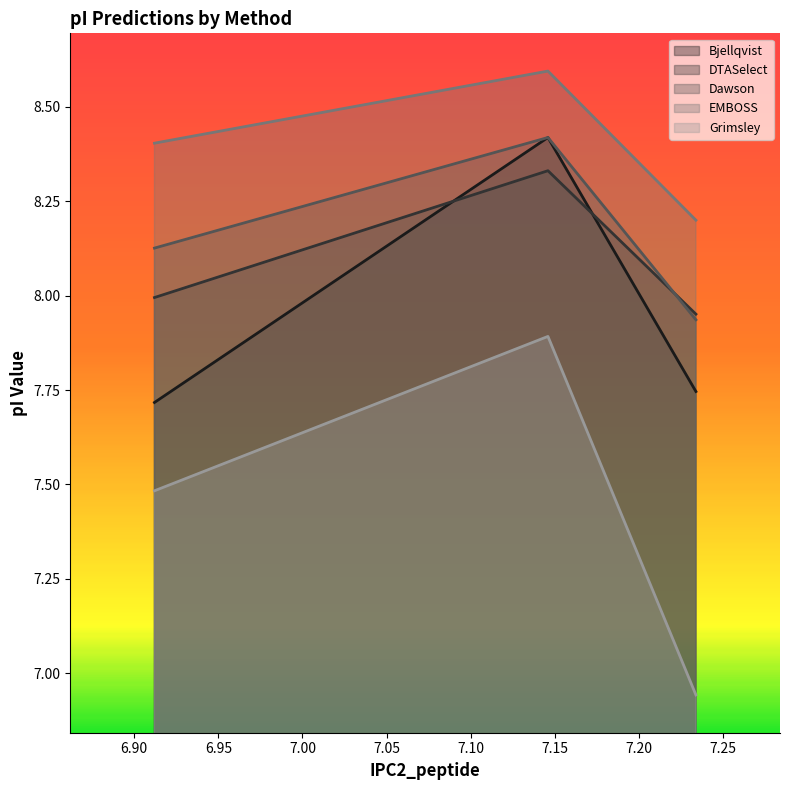

Reading left to right, extract all data points from this chart.

Bjellqvist: 7.7	8.4	7.7
DTASelect: 8.0	8.3	8.0
Dawson: 8.1	8.4	7.9
EMBOSS: 8.4	8.6	8.2
Grimsley: 7.5	7.9	6.9